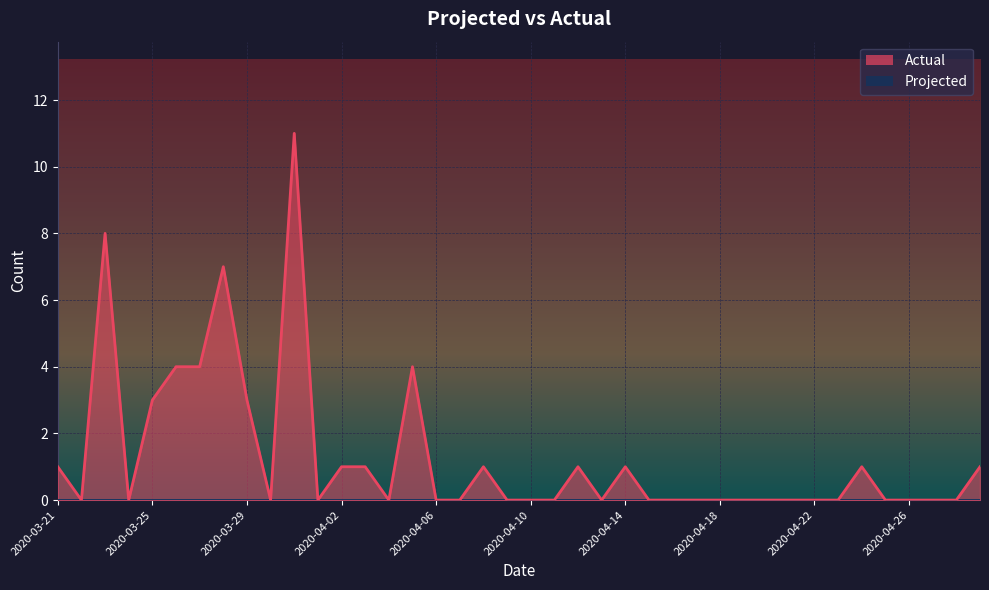

Rank the categories by value from lowest to highest.

2020-03-22, 2020-03-24, 2020-03-30, 2020-04-01, 2020-04-04, 2020-04-06, 2020-04-07, 2020-04-09, 2020-04-10, 2020-04-11, 2020-04-13, 2020-04-15, 2020-04-16, 2020-04-17, 2020-04-18, 2020-04-19, 2020-04-20, 2020-04-21, 2020-04-22, 2020-04-23, 2020-04-25, 2020-04-26, 2020-04-27, 2020-04-28, 2020-03-21, 2020-04-02, 2020-04-03, 2020-04-08, 2020-04-12, 2020-04-14, 2020-04-24, 2020-04-29, 2020-03-25, 2020-03-29, 2020-03-26, 2020-03-27, 2020-04-05, 2020-03-28, 2020-03-23, 2020-03-31